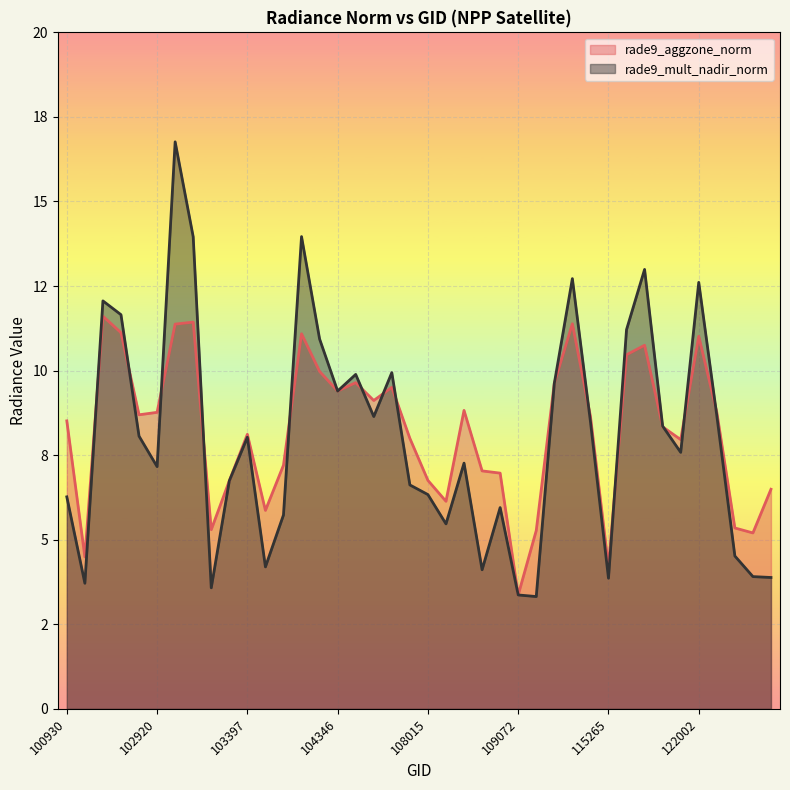

Which series has the largest range (max minus min)?

rade9_mult_nadir_norm